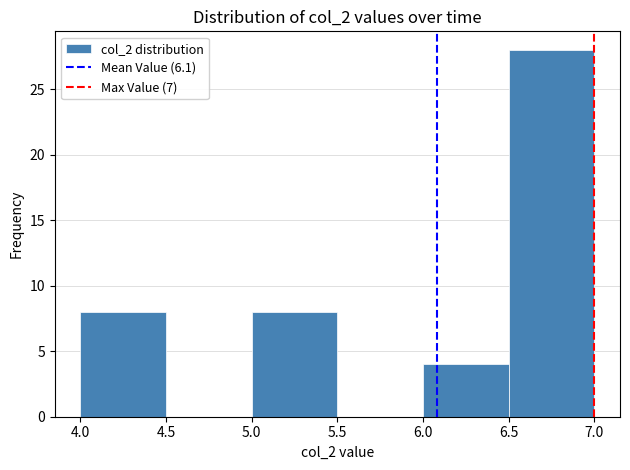

Reading left to right, list every bar in this chart as the range it spans on the x-axis followed by its height. The values are not printed on the chart, so give them approximately, as read against the axis.

4.0 to 4.5: 8
4.5 to 5.0: 0
5.0 to 5.5: 8
5.5 to 6.0: 0
6.0 to 6.5: 4
6.5 to 7.0: 28